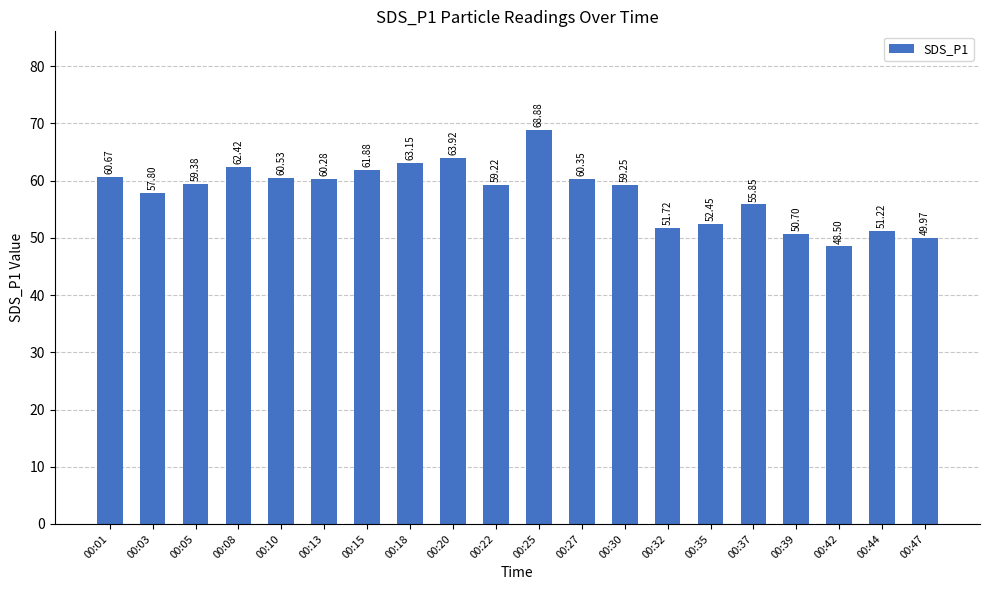

The chart shows a value of 62.4 at 00:08. True or false?

True